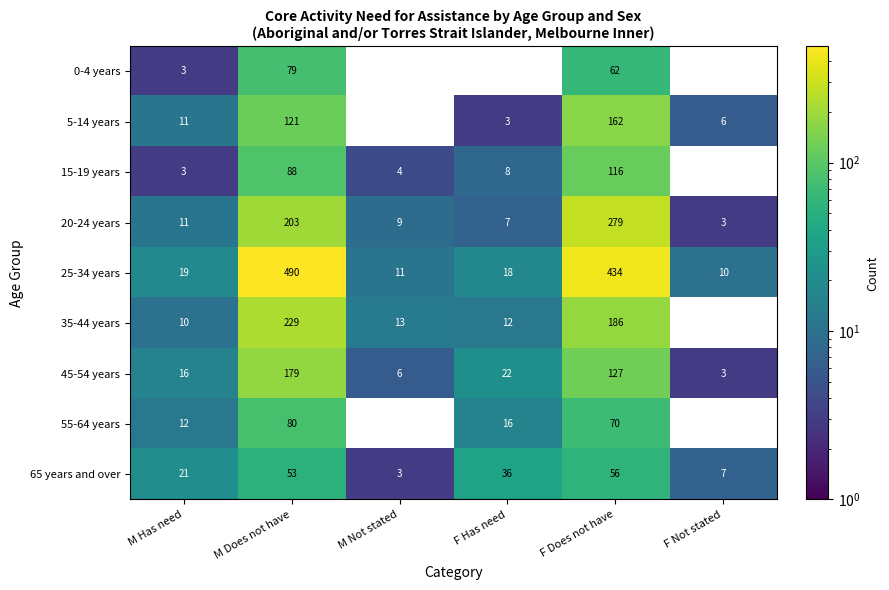

True or false: 35-44 years has a value of 8 at F Has need.

False